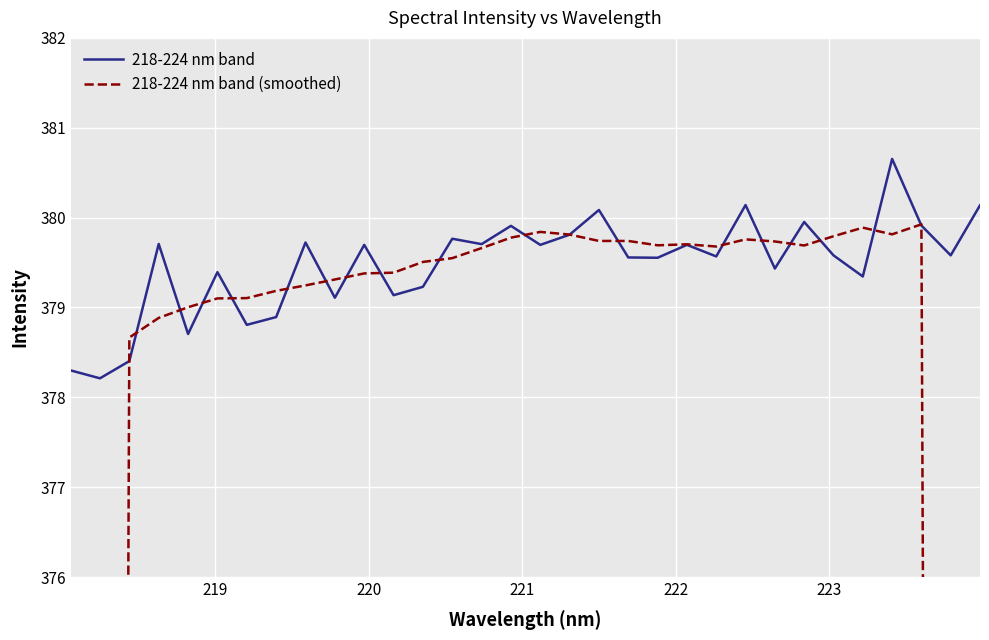

What is the minimum value for 218-224 nm band?

378.2